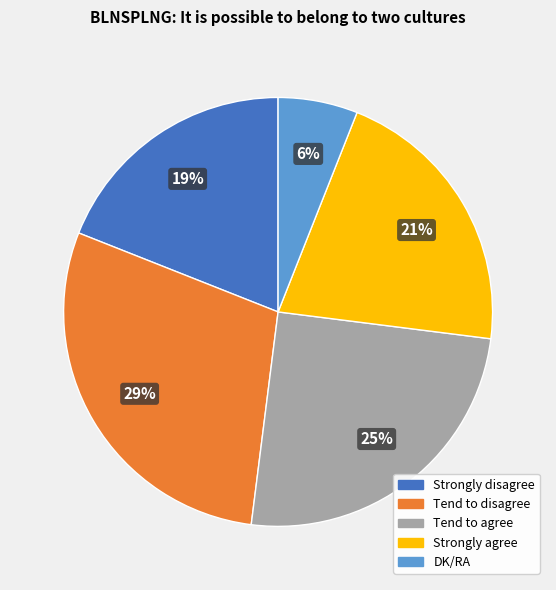

Between DK/RA and Strongly disagree, which is larger?

Strongly disagree